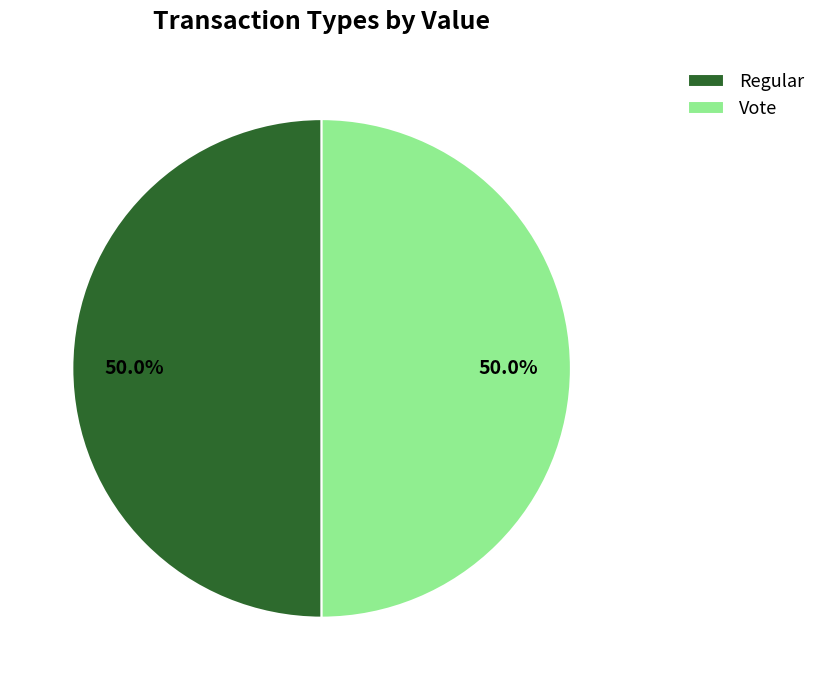

What is the ratio of the value at Vote to the value at Regular?

1.0